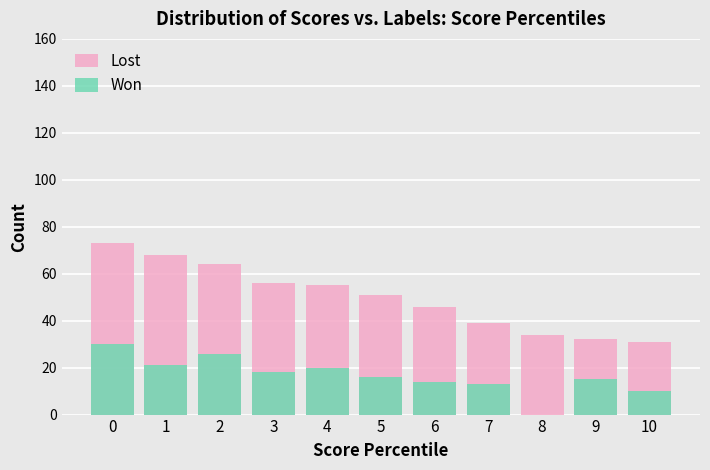

Reading left to right, transcribe all the data shown in this chart.

Lost: 73	68	64	56	55	51	46	39	34	32	31
Won: 30	21	26	18	20	16	14	13	0	15	10